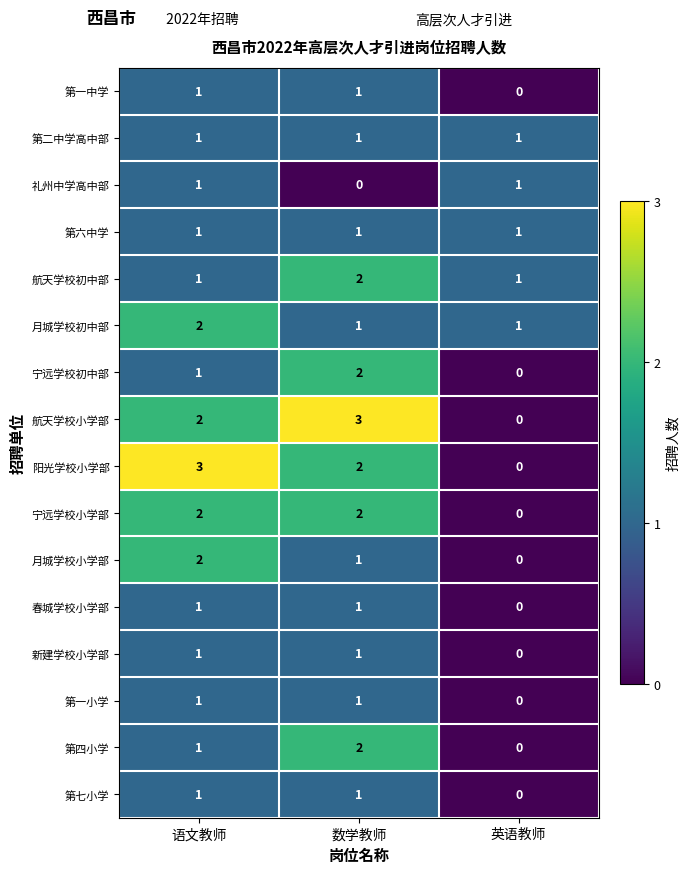

True or false: 宁远学校初中部 has a value of 2 at 数学教师.

True